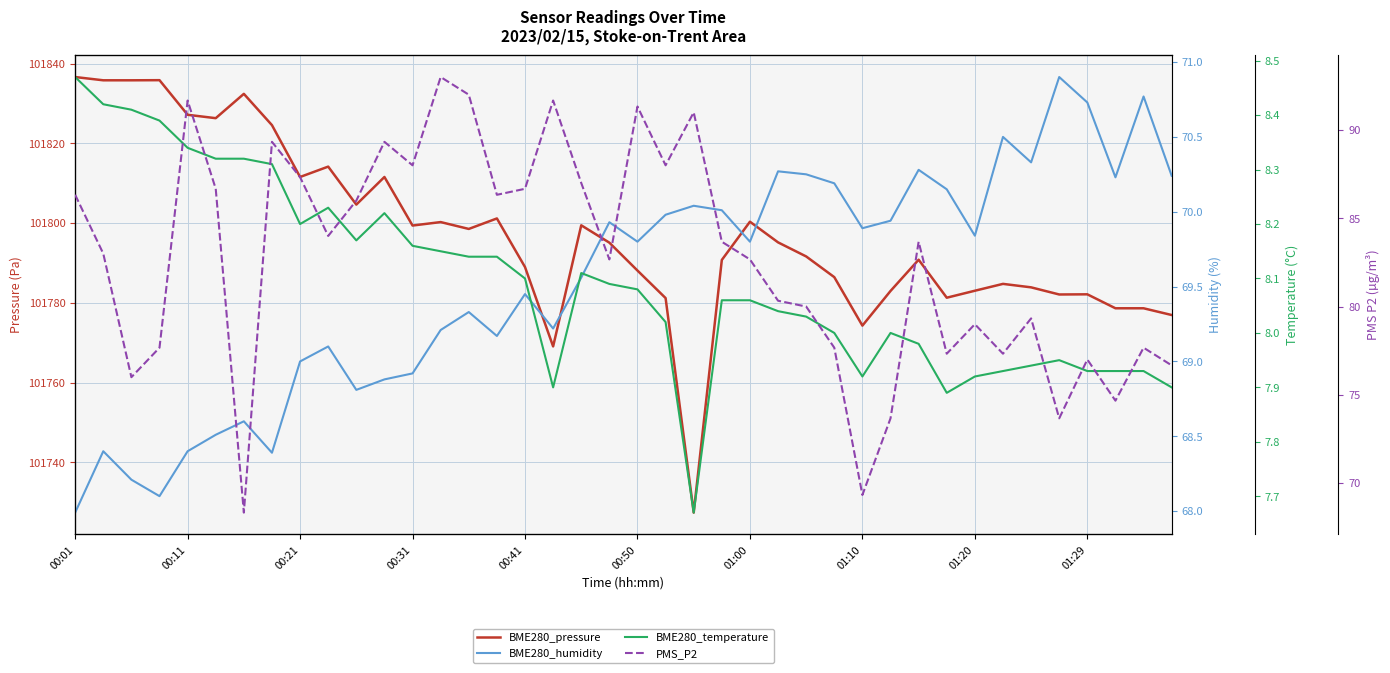

Is it true that PMS_P2 equals 88.0 at 21?

True